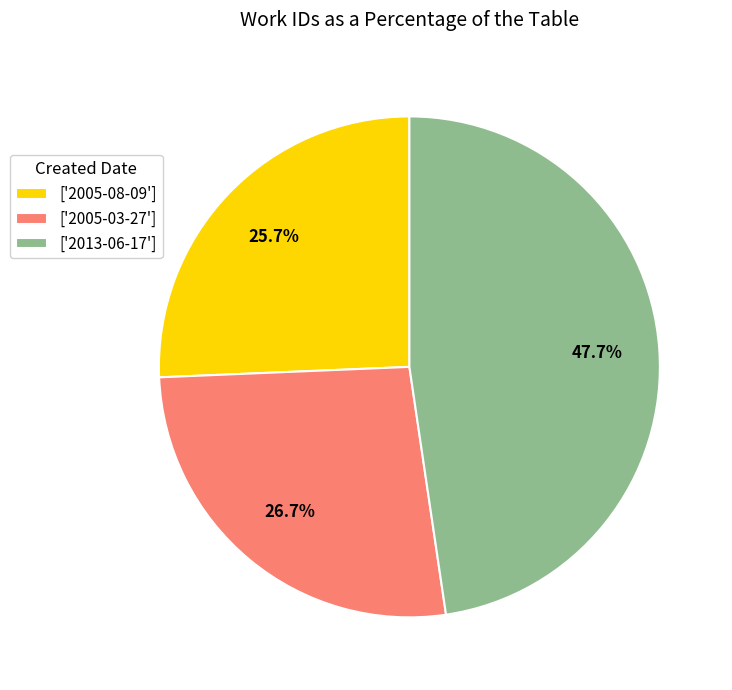

Combined, what portion of the pie is ['2005-03-27'] and ['2005-08-09']?

52.3%